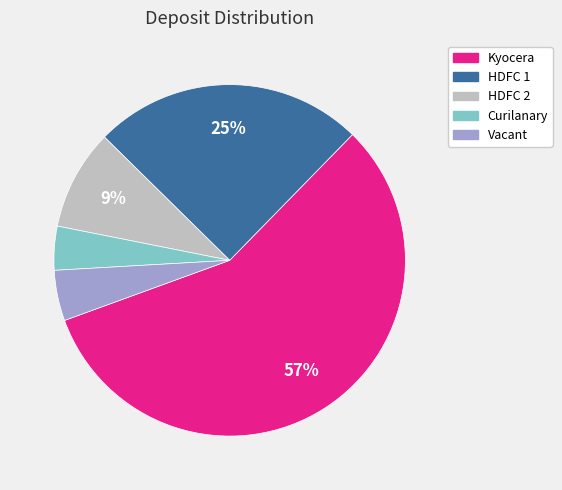

What percentage is the Vacant slice, to the nearest percent?

5%